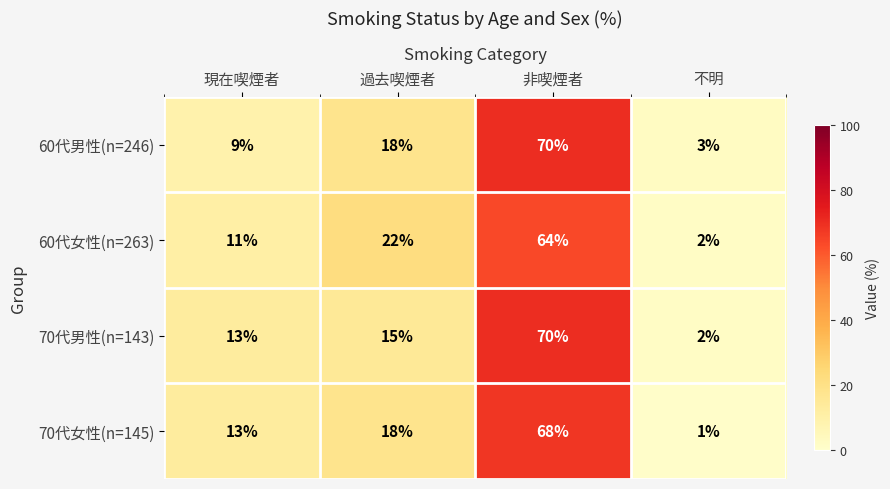

Where is 70代男性(n=143) nearest to the value 36?

過去喫煙者